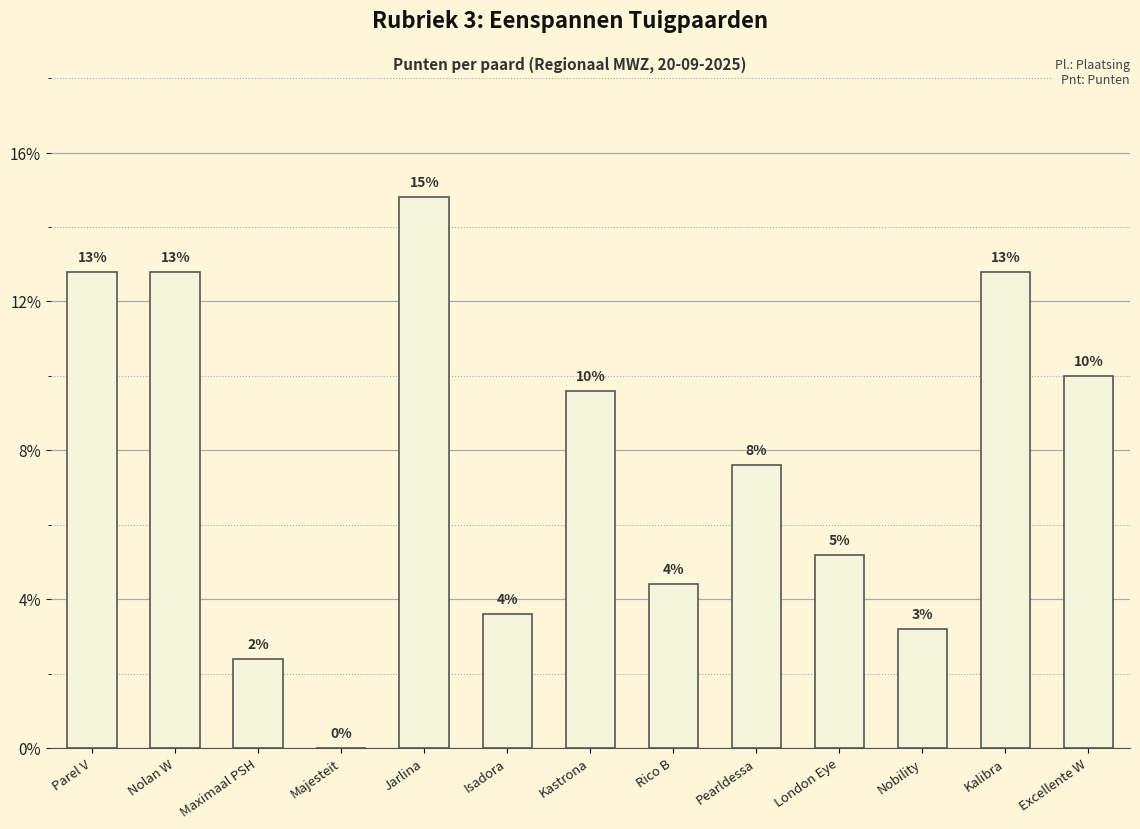

Does the chart contain any negative values?

No